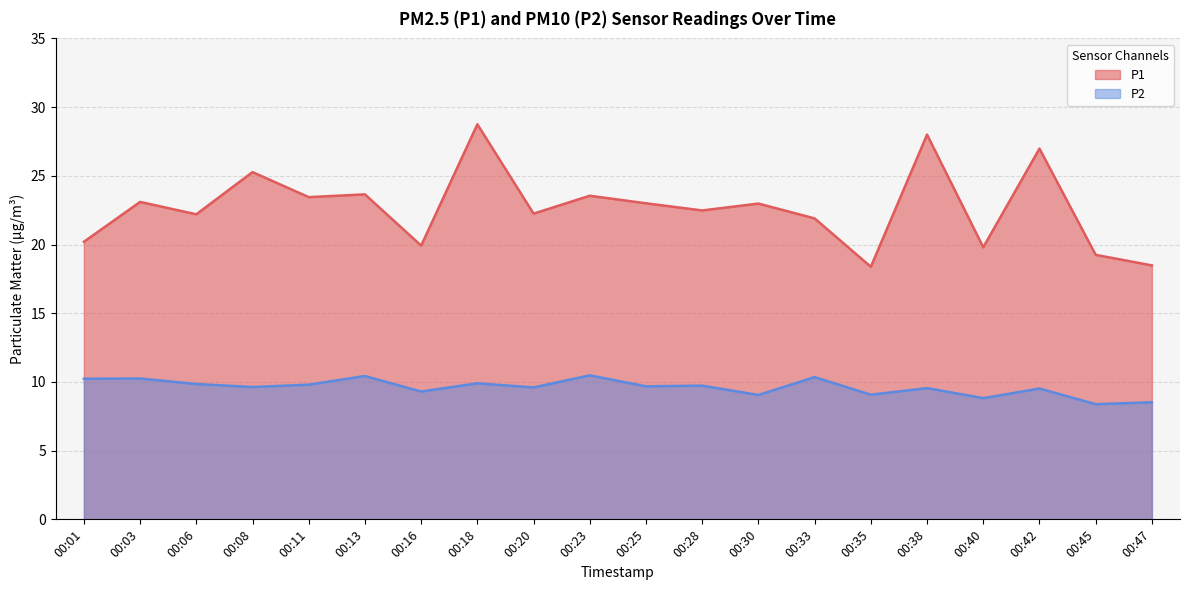

Between 00:06 and 00:01, which is larger?

00:06